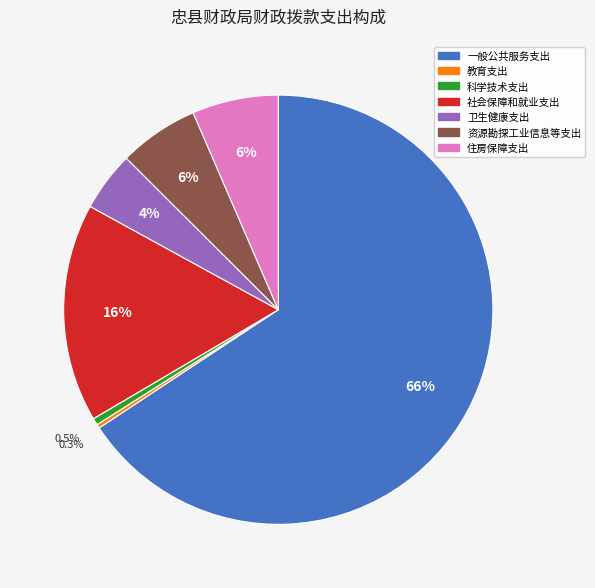

How many segments does this pie chart have?

7